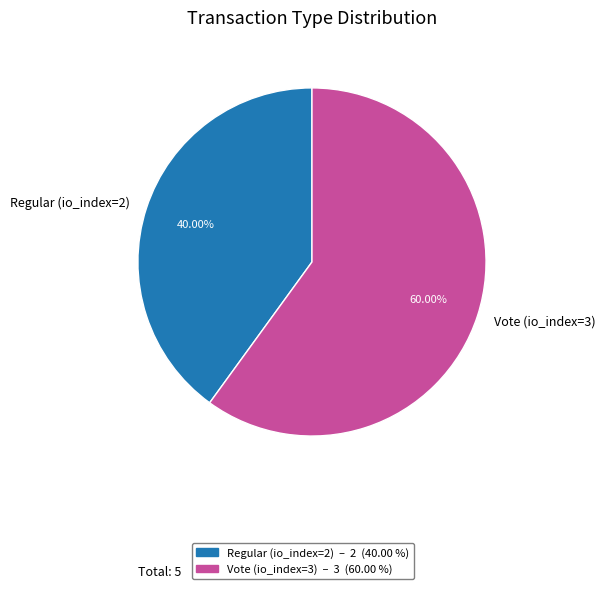

How many segments does this pie chart have?

2